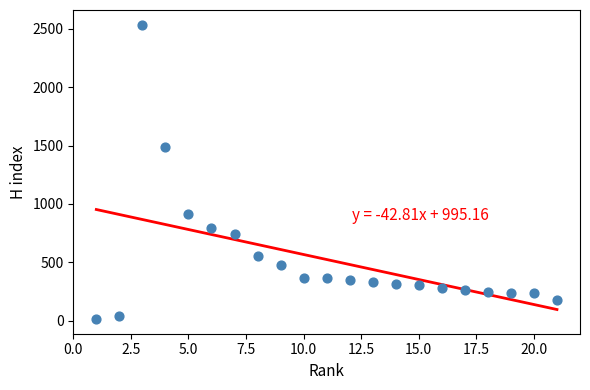

What is the range of Y values (max minus min)?

2519